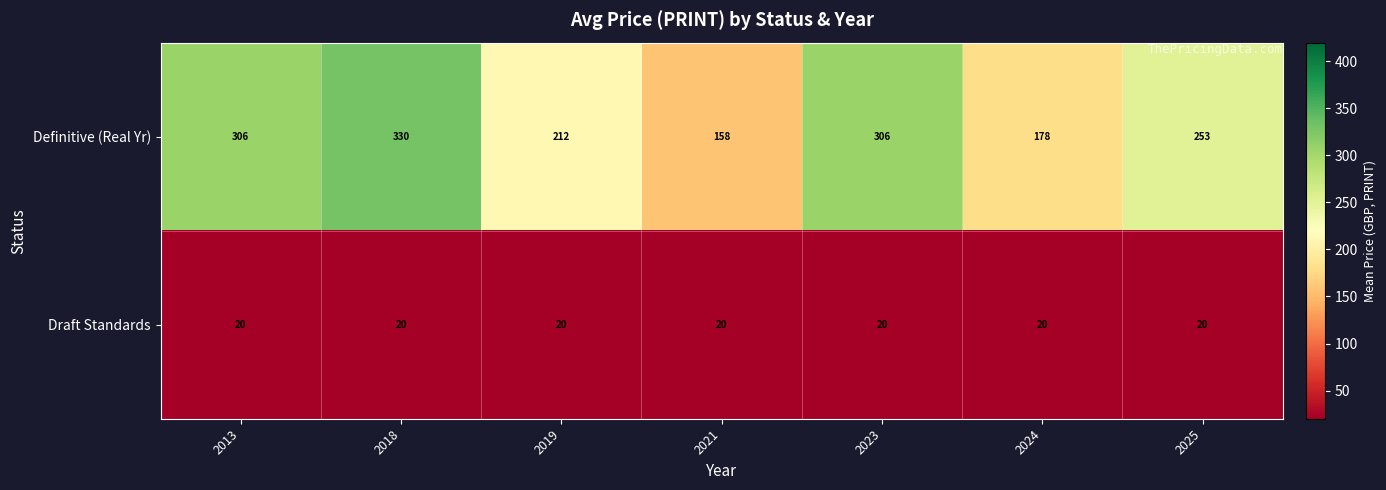

Reading left to right, transcribe all the data shown in this chart.

Definitive (Real Yr): 306	330	212	158	306	178	253
Draft Standards: 20	20	20	20	20	20	20